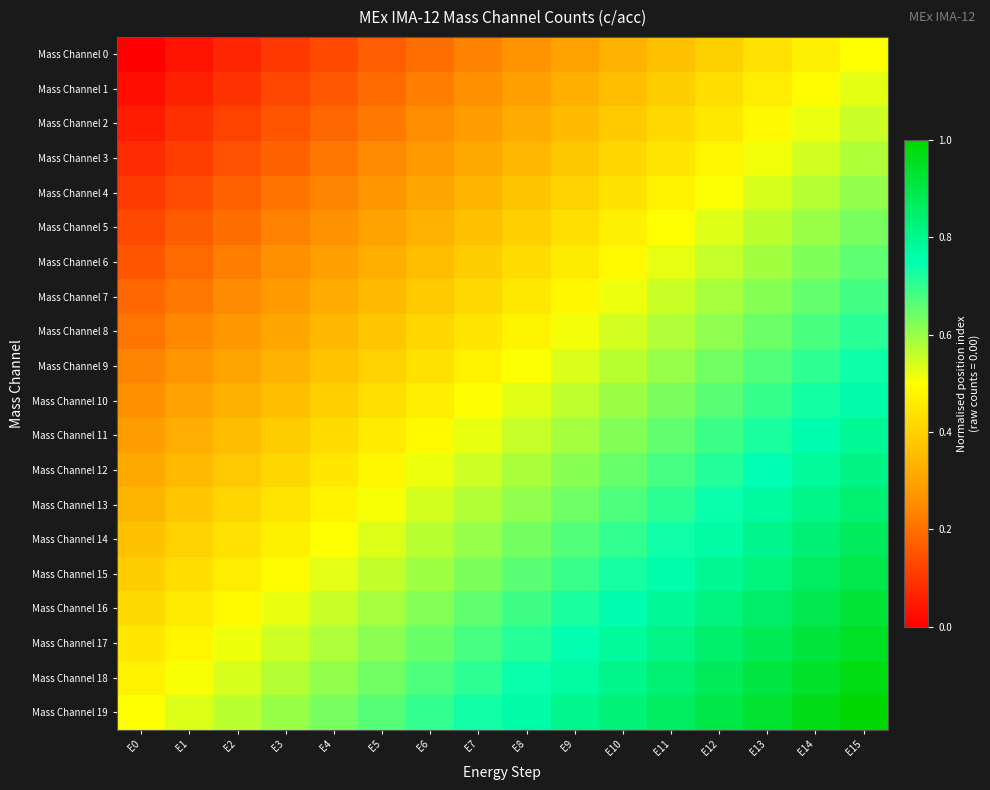

At which category is the sum across all series the highest?

E15